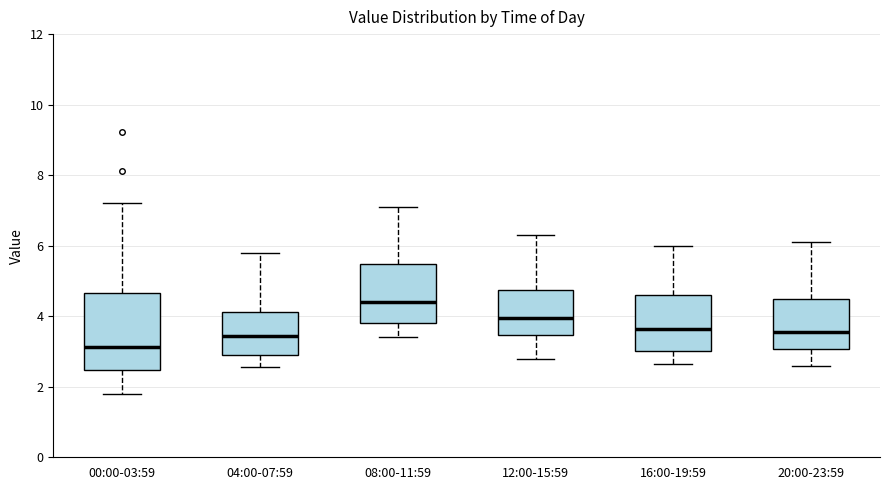

Which box's median line is the highest?

08:00-11:59